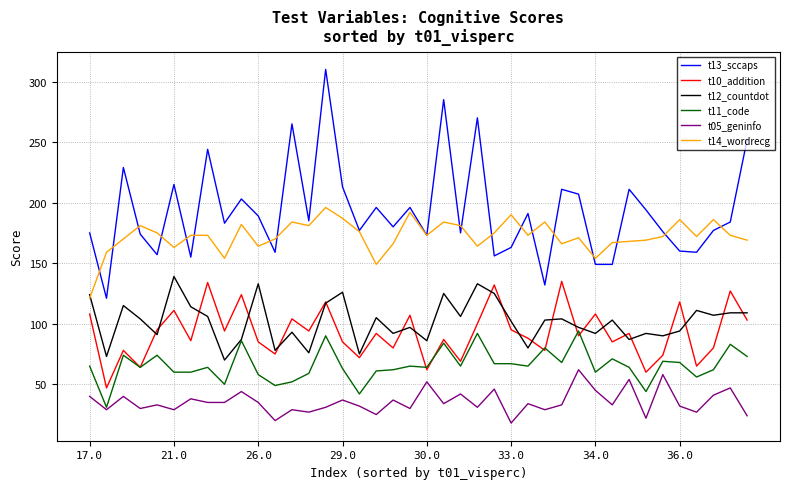

What is the smallest value displayed?

18